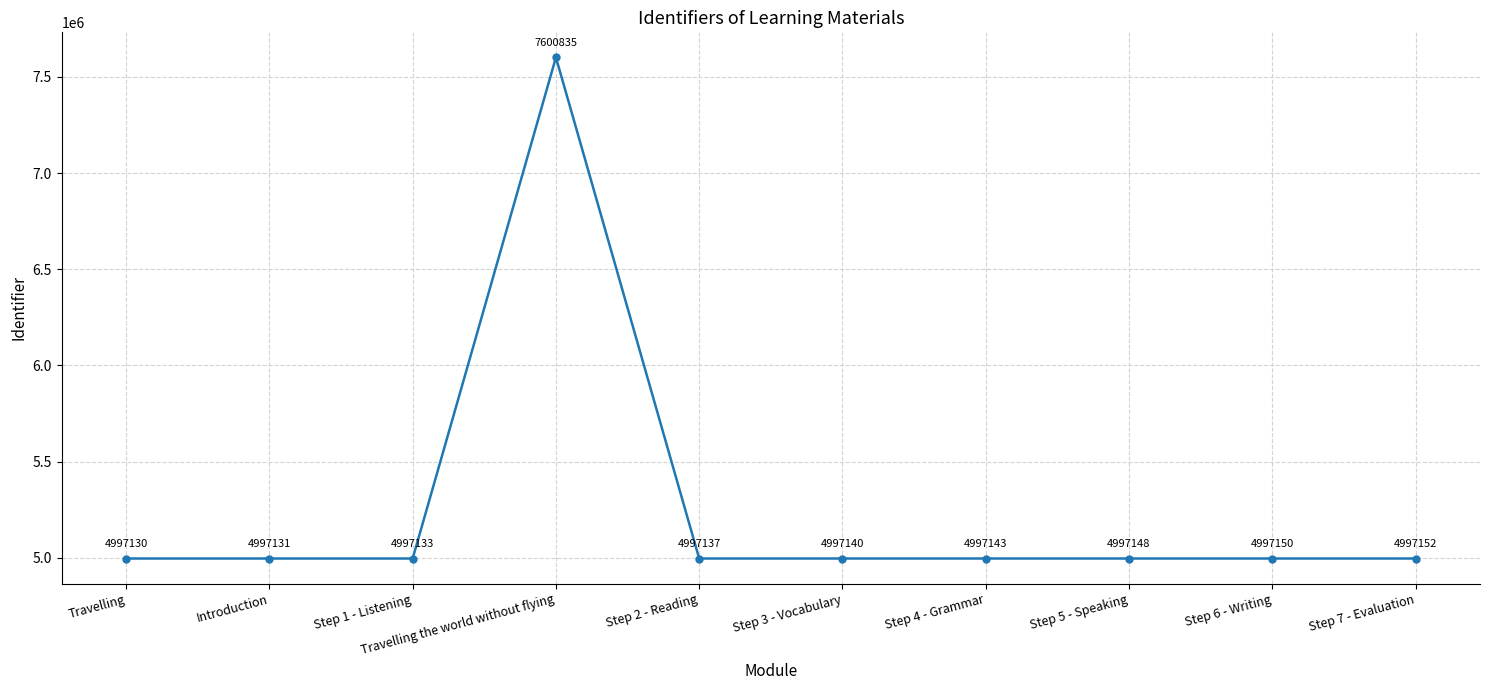

True or false: the data shows 7488869 at Travelling.

False